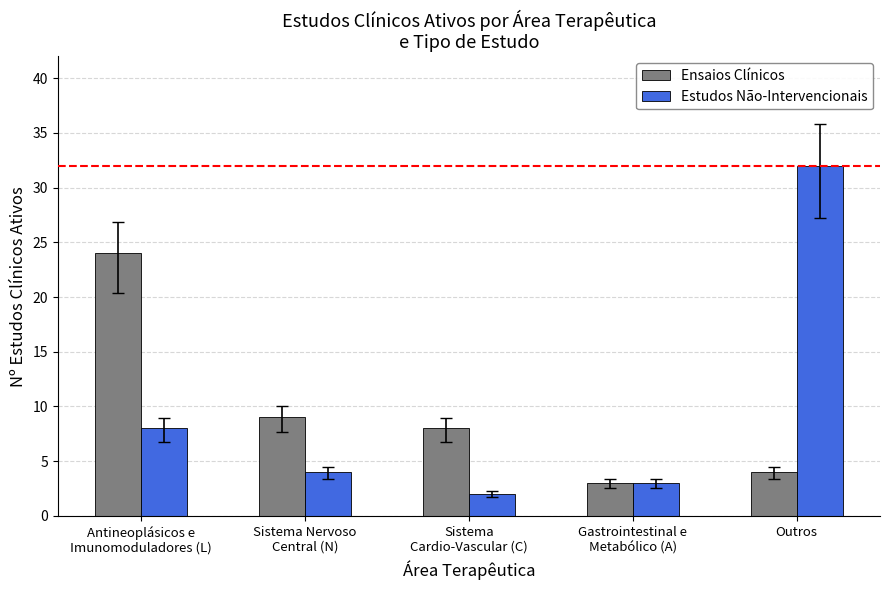

Reading right to left, transcribe all the data shown in this chart.

Ensaios Clínicos: Outros=4	Gastrointestinal e
Metabólico (A)=3	Sistema
Cardio-Vascular (C)=8	Sistema Nervoso
Central (N)=9	Antineoplásicos e
Imunomoduladores (L)=24
Estudos Não-Intervencionais: Outros=32	Gastrointestinal e
Metabólico (A)=3	Sistema
Cardio-Vascular (C)=2	Sistema Nervoso
Central (N)=4	Antineoplásicos e
Imunomoduladores (L)=8